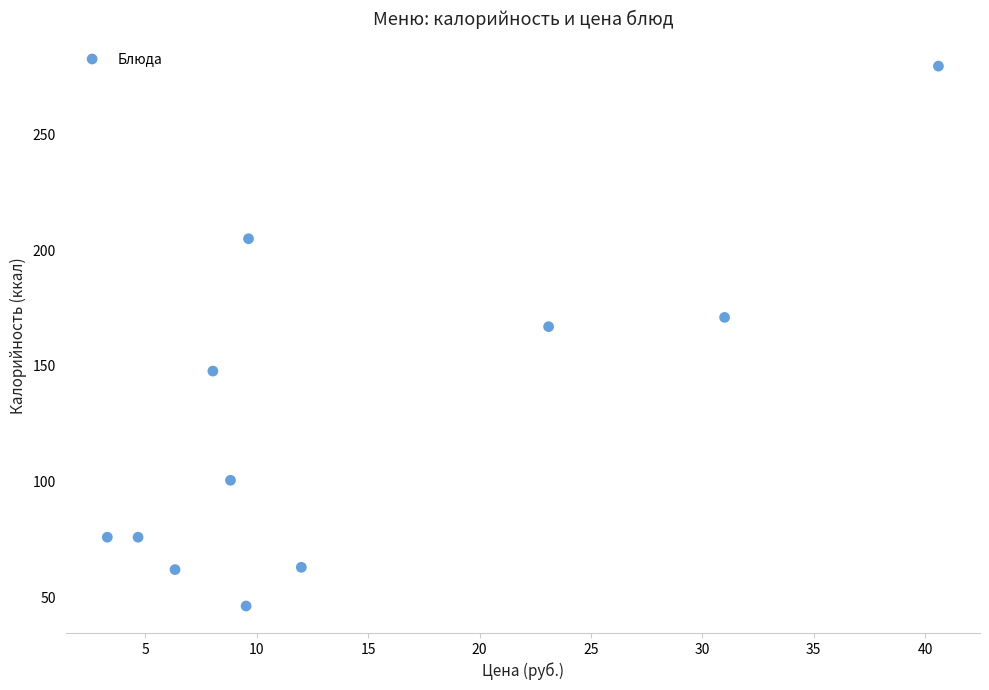

What Y value in the scatter plot is closest to 162?

167.0